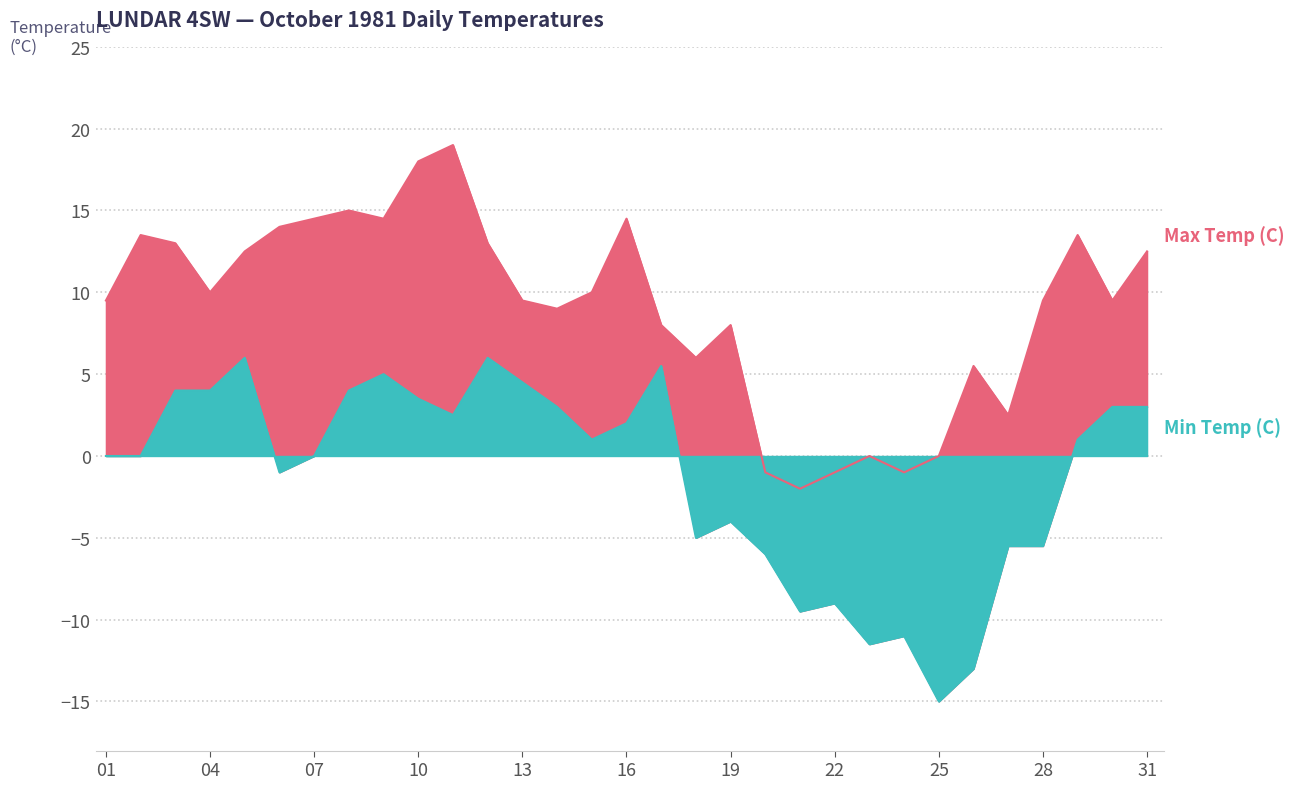

True or false: Min Temp (C) and Max Temp (C) intersect in this chart.

False